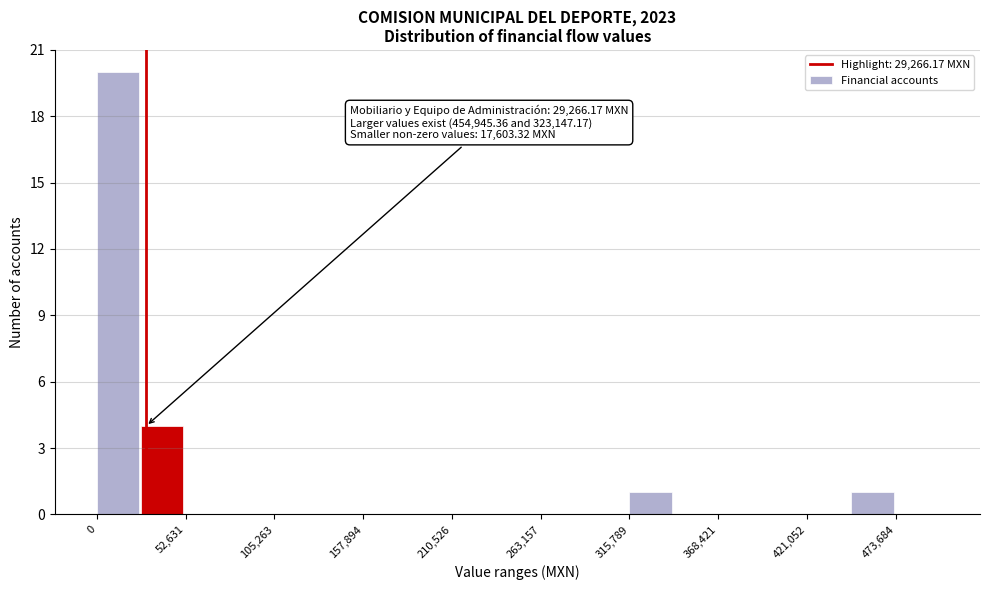

Around what value on the x-axis is the tallest bar? Give the approximate position of its centre, as read against the axis.

10000